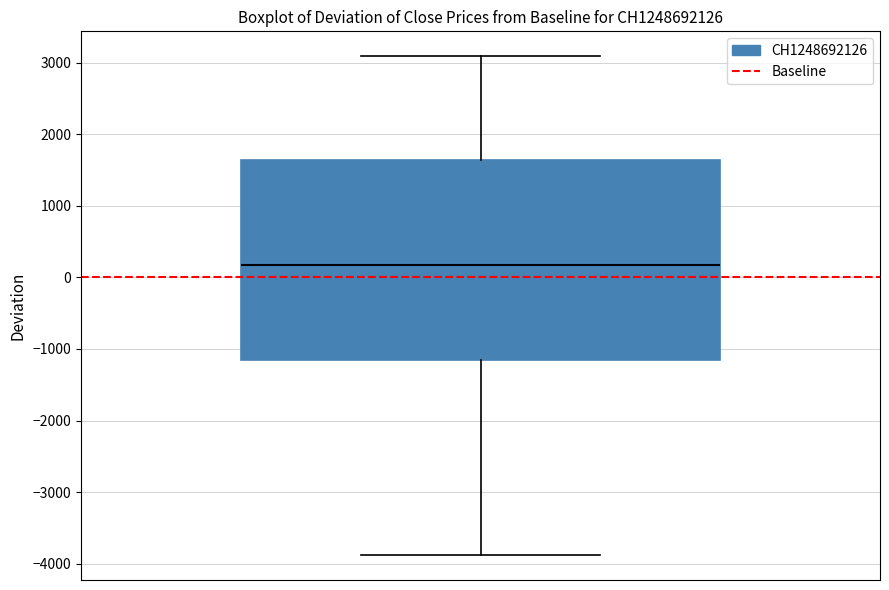

Where does the upper whisker of the box end on the y-axis? The values are not printed on the chart, so give them approximately, as read against the axis.

3100